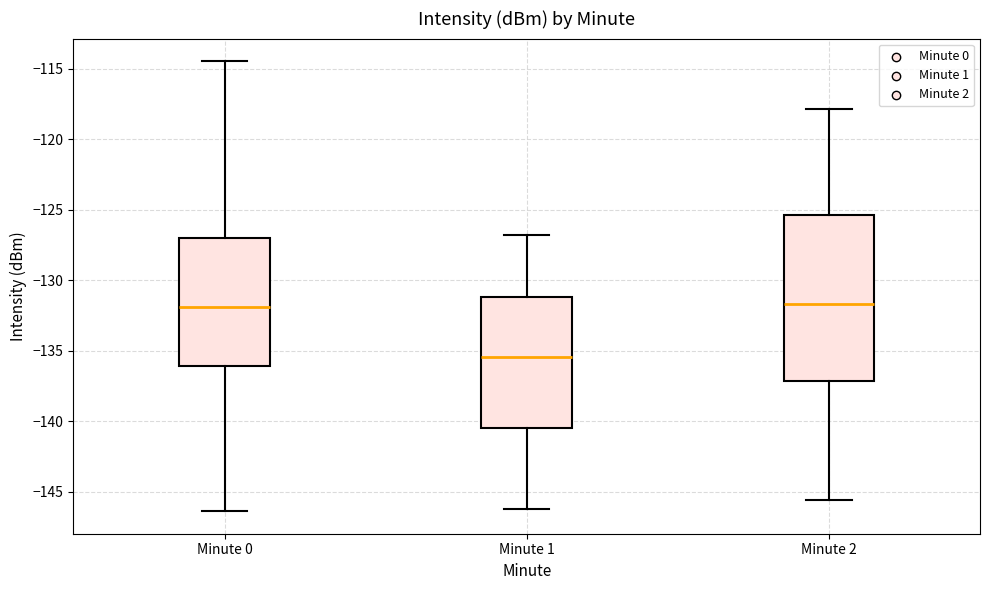

Which box is the tallest, from its lower edge to its upper edge?

Minute 2